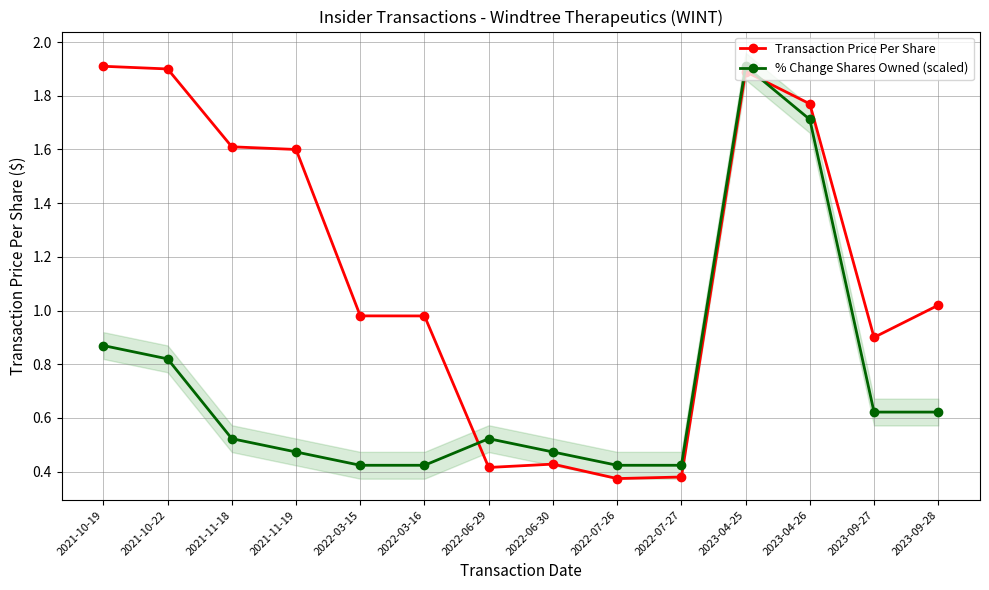

Read the Transaction Price Per Share value at 2023-09-28.

1.0